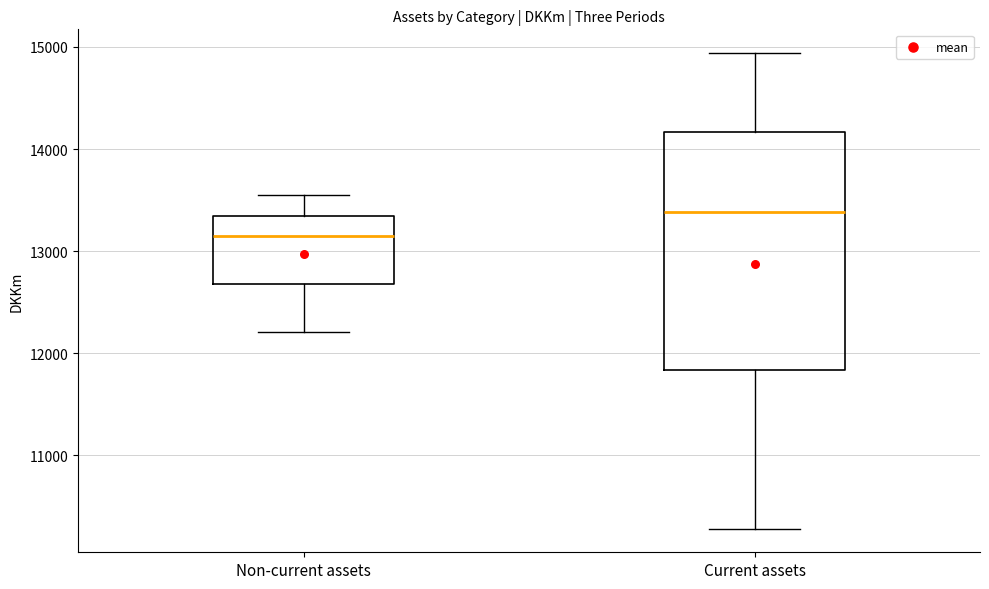

Comparing the boxes themselves (not the whiskers), which one is the tallest?

Current assets